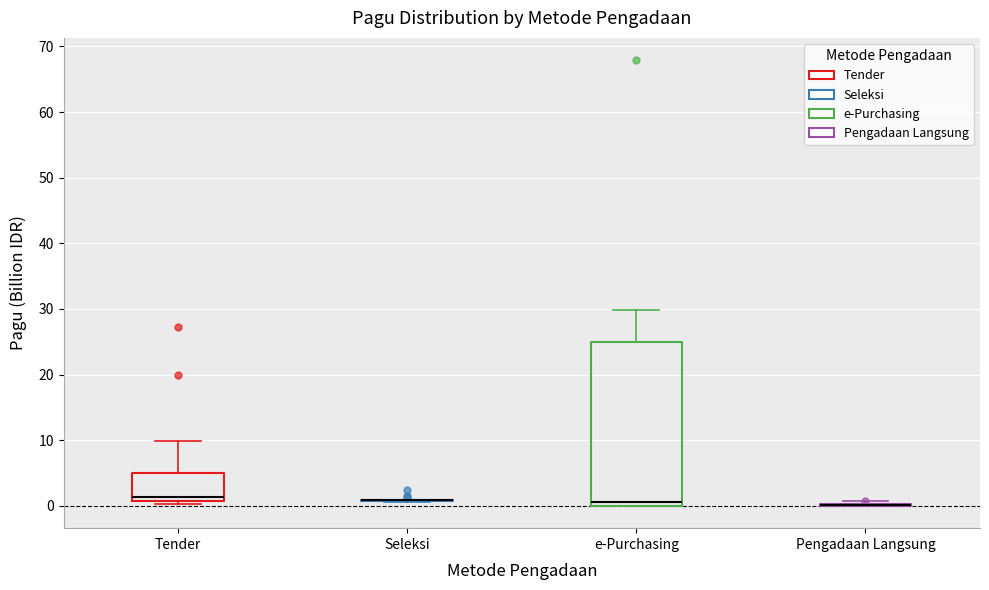

Reading left to right, read every box against the y-axis: the position of its median line, the range the box covers, and the ends of its whiskers. The values are not printed on the chart, so give them approximately, as read against the axis.

Tender: median 1 (just above the box's lower edge), box 1 to 5, whiskers 0 to 10
Seleksi: box collapsed to a line at 1, whiskers 1 to 1
e-Purchasing: median 1, box 0 to 25, whiskers 0 to 30
Pengadaan Langsung: box collapsed to a line at 0, whiskers 0 to 1